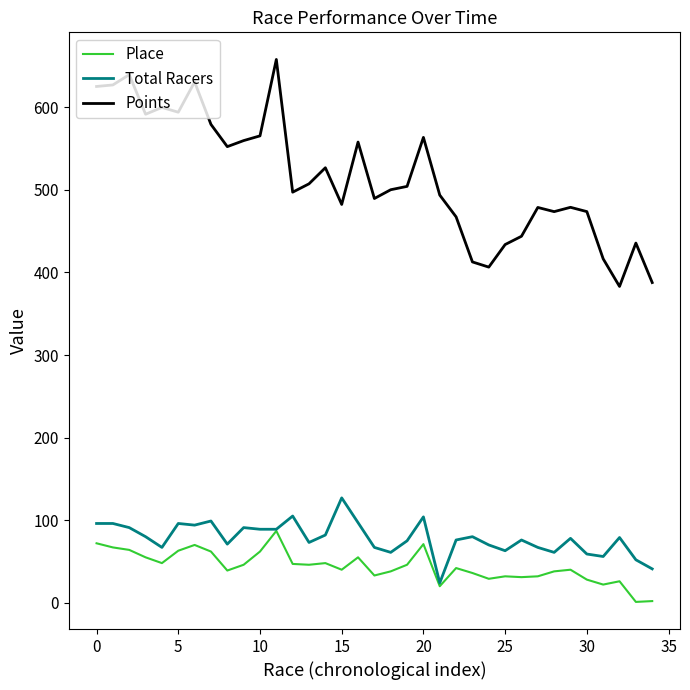

What is the lowest value of the Total Racers series?

24.0